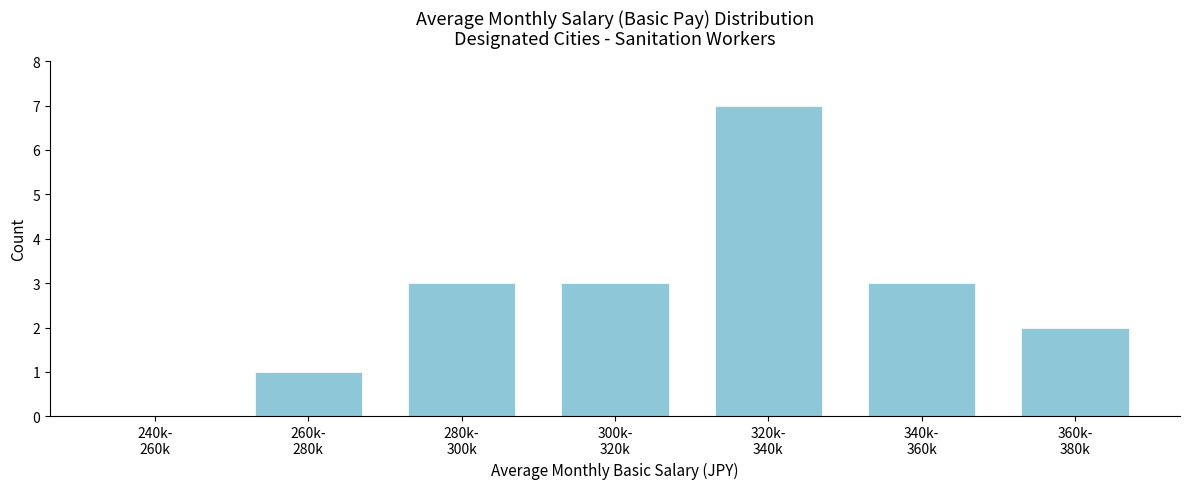

What is the maximum value shown in the chart?

7